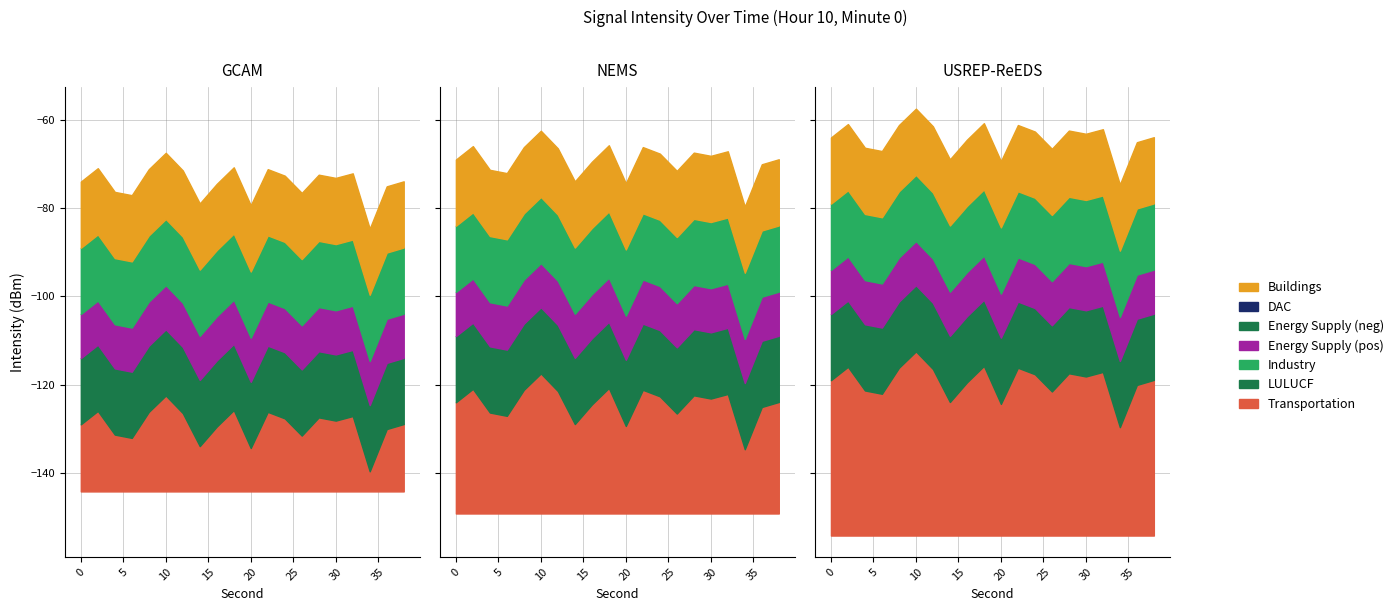

Is it true that the value at 8 is -83.1?

False